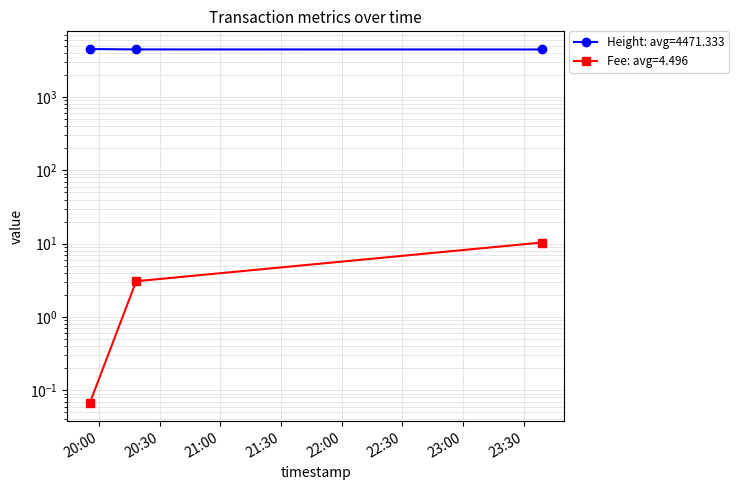

Reading right to left, transcribe all the data shown in this chart.

Height: 4449.0	4456.0	4509.0
Fee: 10.3	3.1	0.1